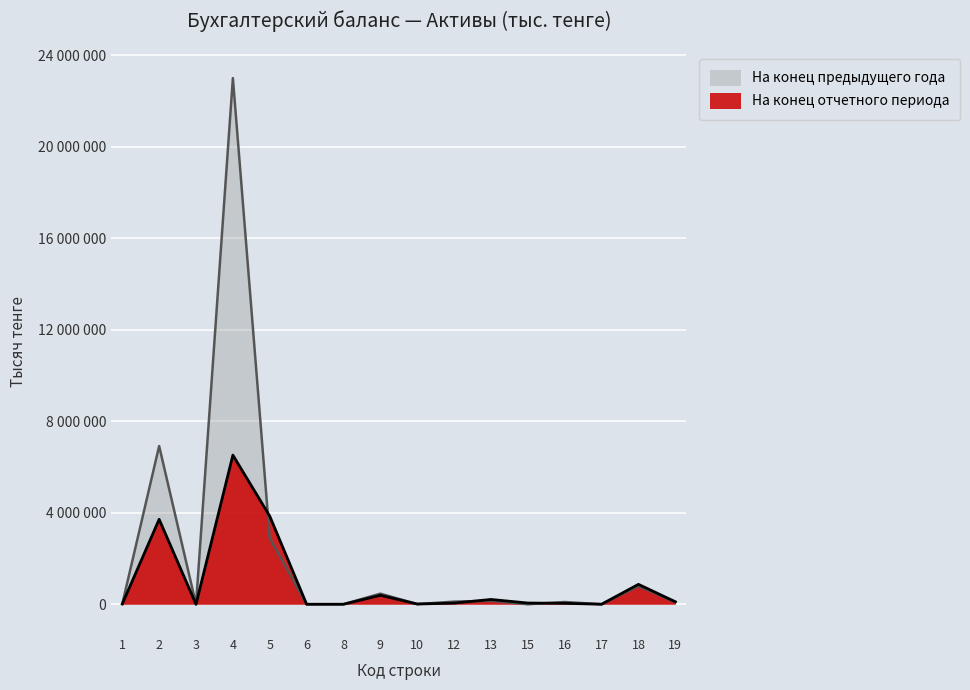

At how many categories does at least one series exceed 13579118?

1